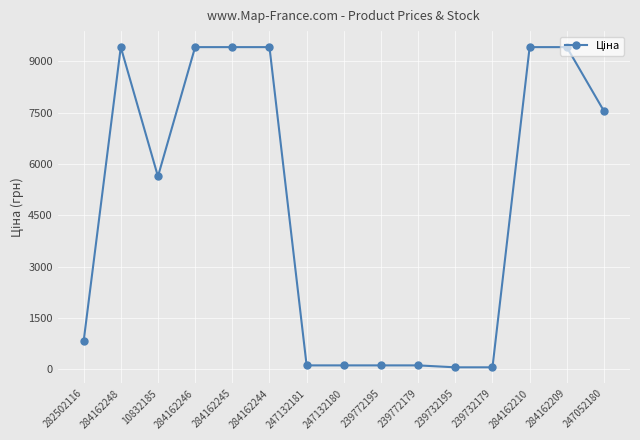

At which label does the data first exceed 5636?

284162248